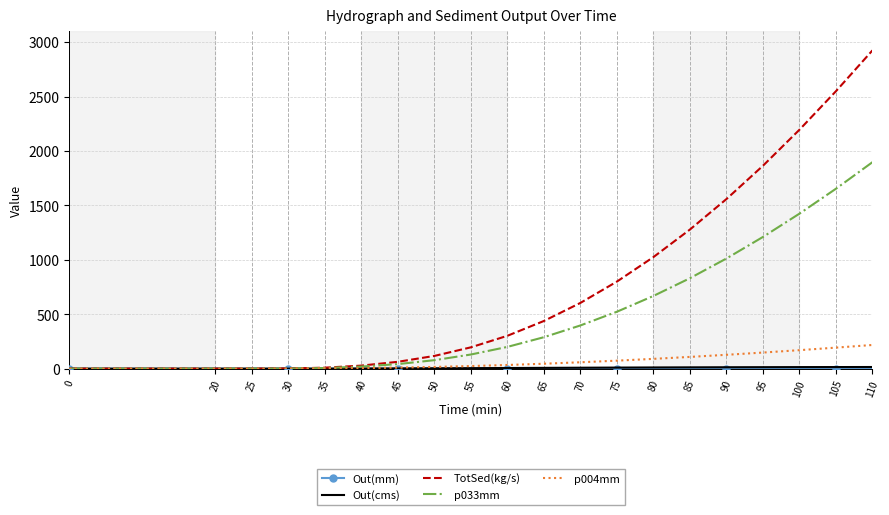

The p033mm series shows 399.0 at 80. True or false?

False